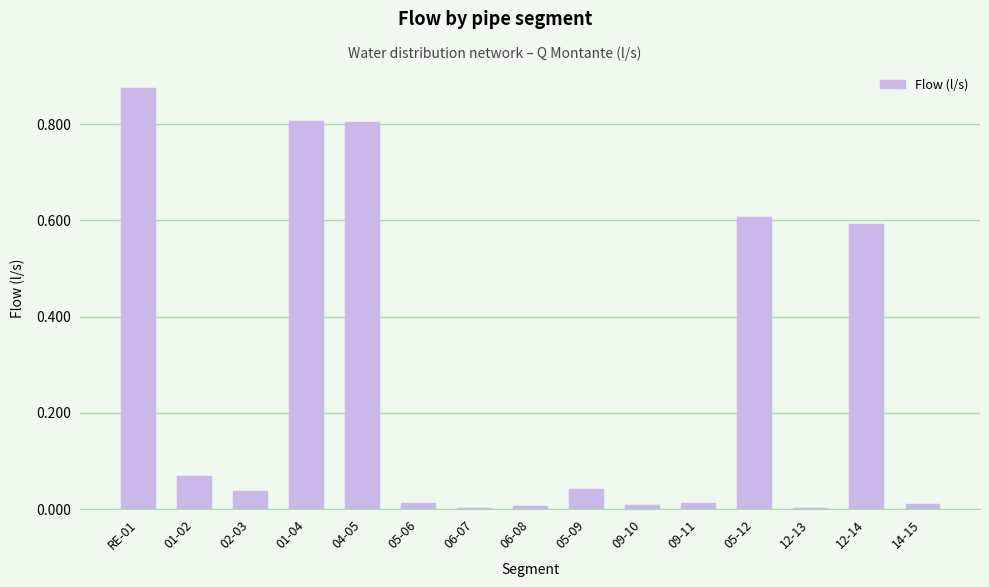

What is the change in value from RE-01 to 05-06?

-0.9